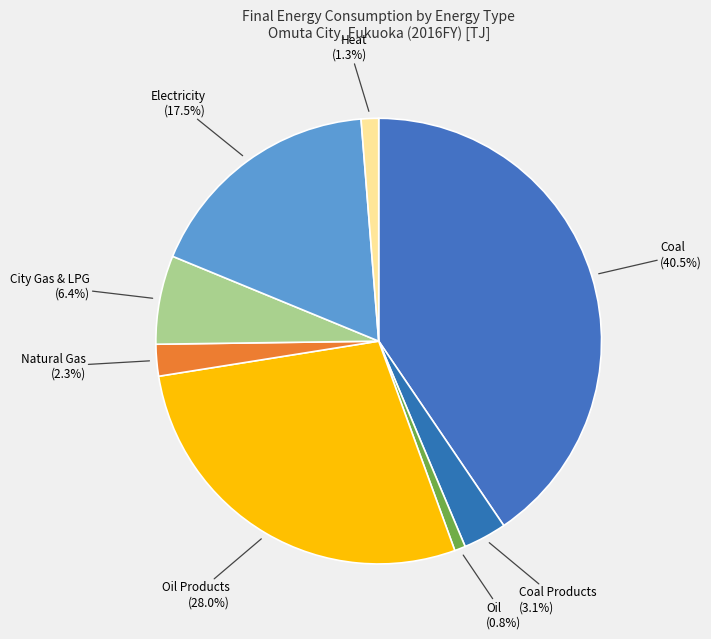

Which category has the biggest portion of the pie?

Coal (40.5%)